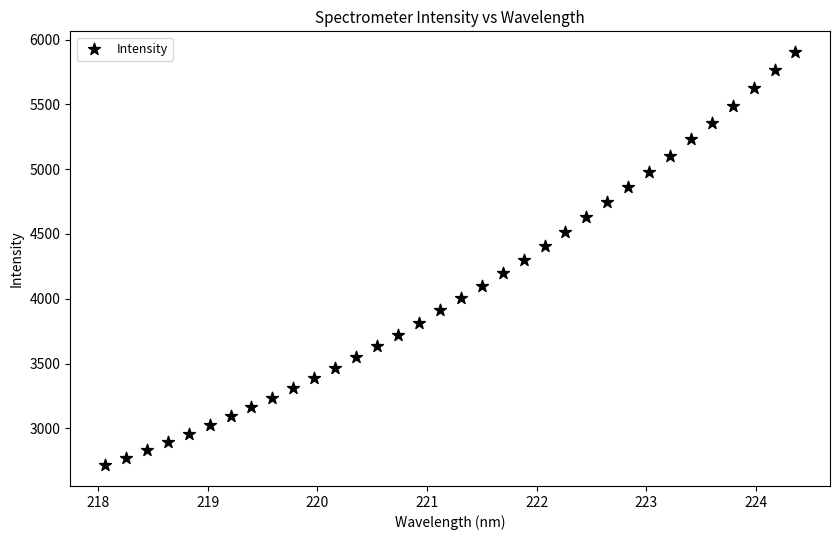

What is the range of Y values (max minus min)?

3190.2